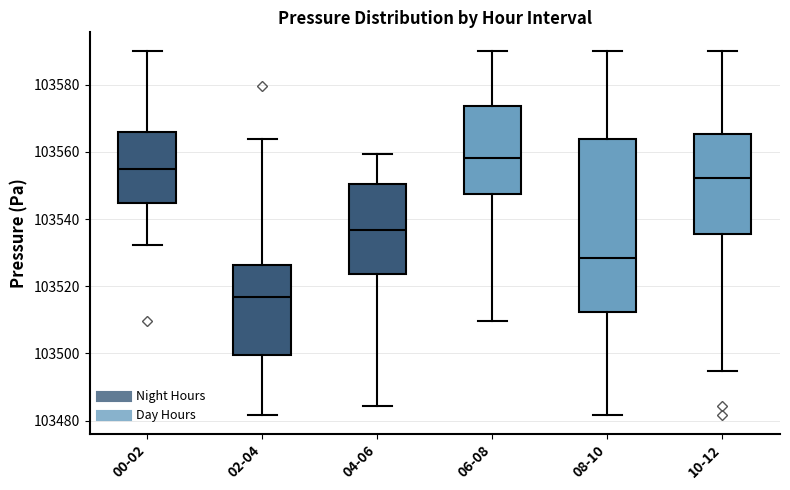

Where does the upper whisker of the box for 06-08 end on the y-axis? The values are not printed on the chart, so give them approximately, as read against the axis.

103590